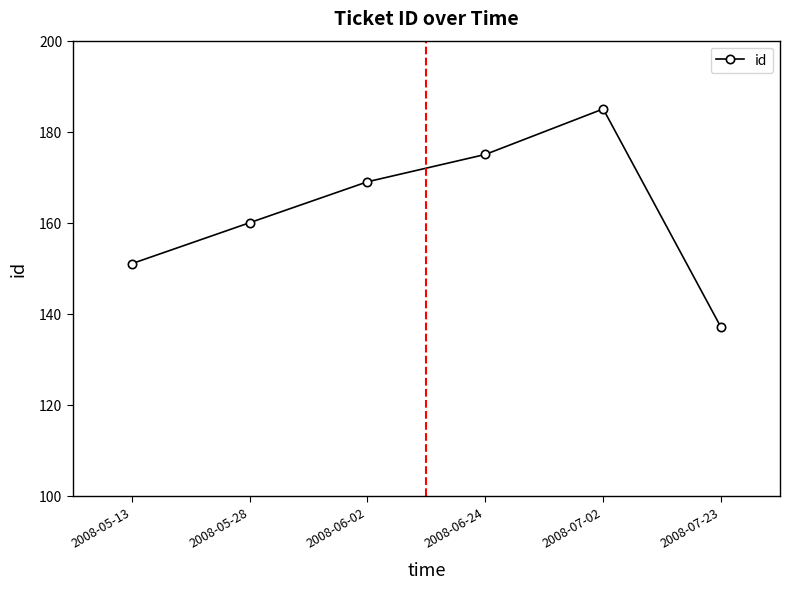

Reading left to right, transcribe all the data shown in this chart.

2008-05-13=151	2008-05-28=160	2008-06-02=169	2008-06-24=175	2008-07-02=185	2008-07-23=137